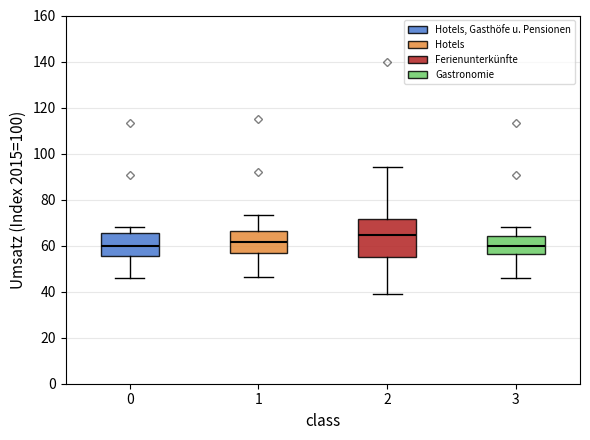

Reading left to right, transcribe this box plot: for each box, give where its median line is, the range the box spans, and where its two whiskers end, as read against the y-axis. The values are not printed on the chart, so give them approximately, as read against the axis.

0: median 60, box 56 to 66, whiskers 46 to 68
1: median 62, box 56 to 66, whiskers 46 to 74
2: median 64, box 56 to 72, whiskers 40 to 94
3: median 60, box 56 to 64, whiskers 46 to 68